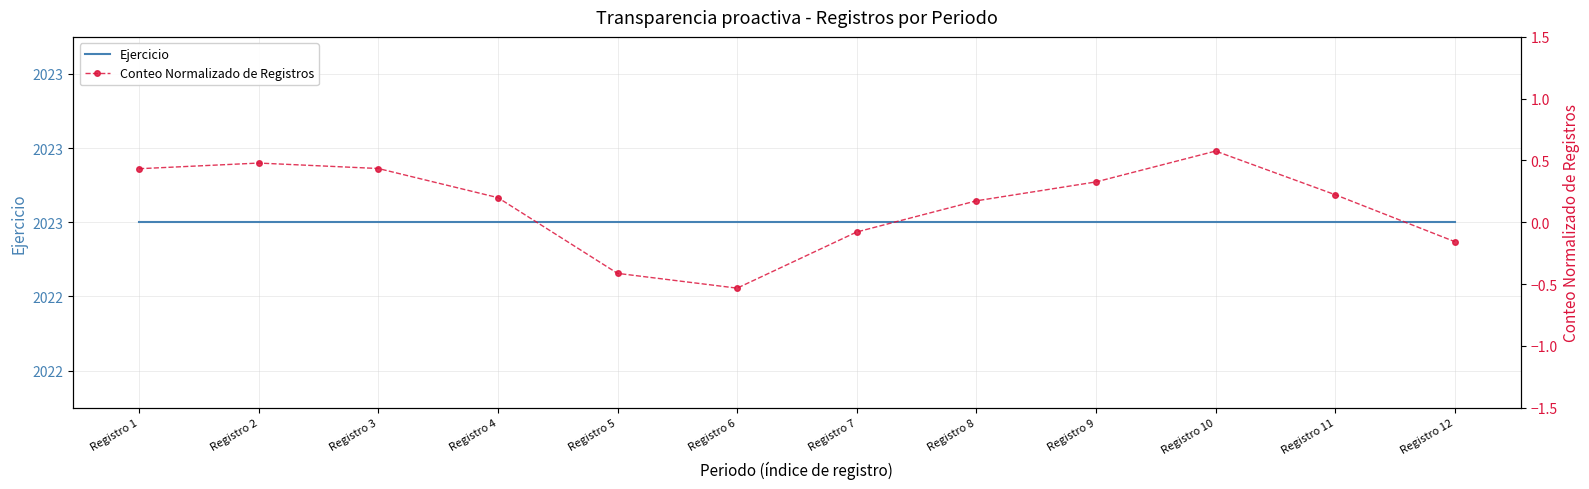

Between Registro 6 and Registro 7, which series saw the biggest shift?

Conteo Normalizado de Registros